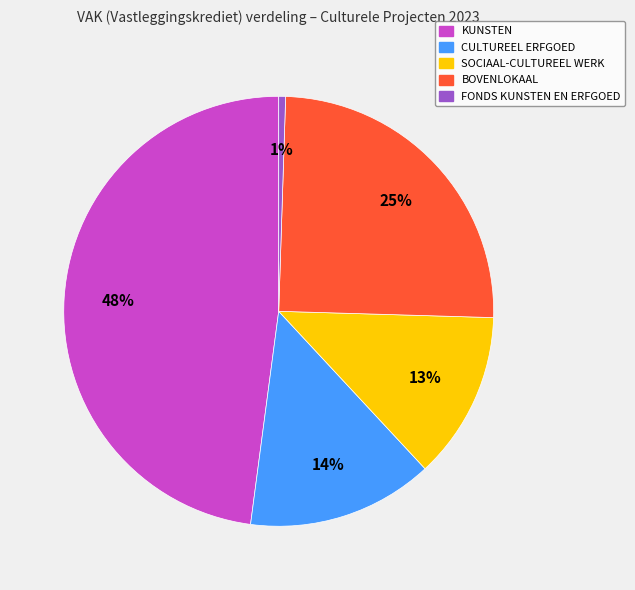

Does CULTUREEL ERFGOED account for over 50% of the chart?

No